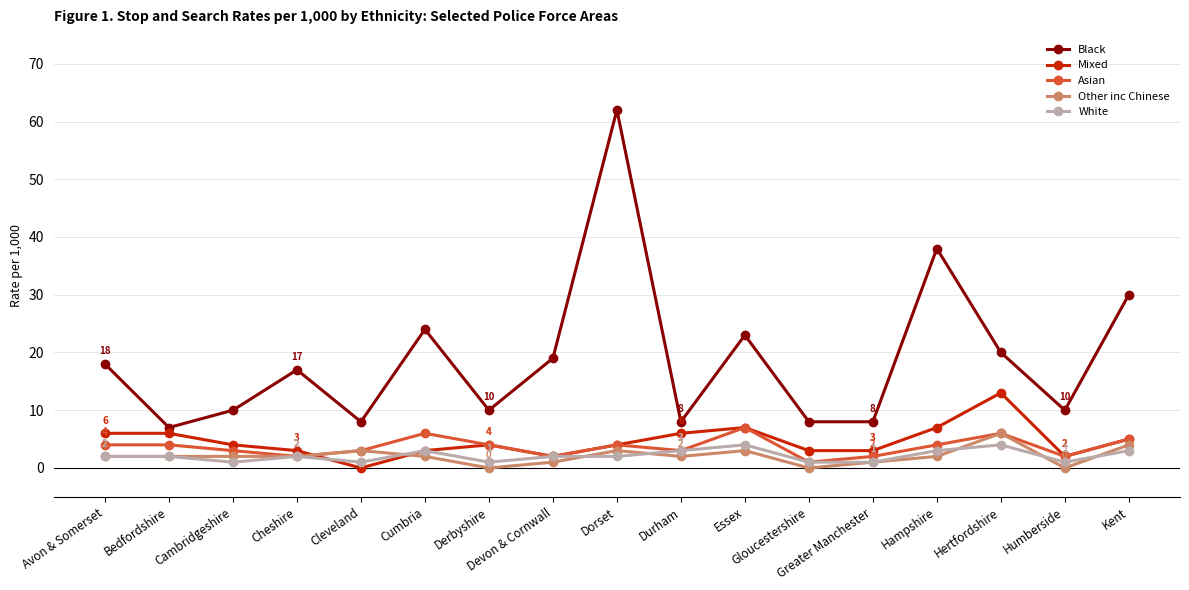

At which category is the sum across all series the highest?

Dorset